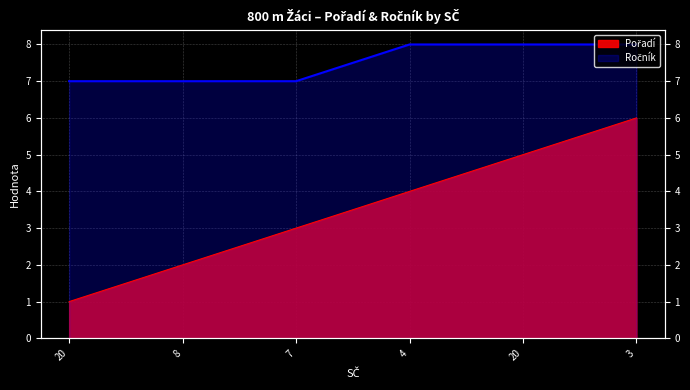

At which label does Pořadí reach its peak?

3